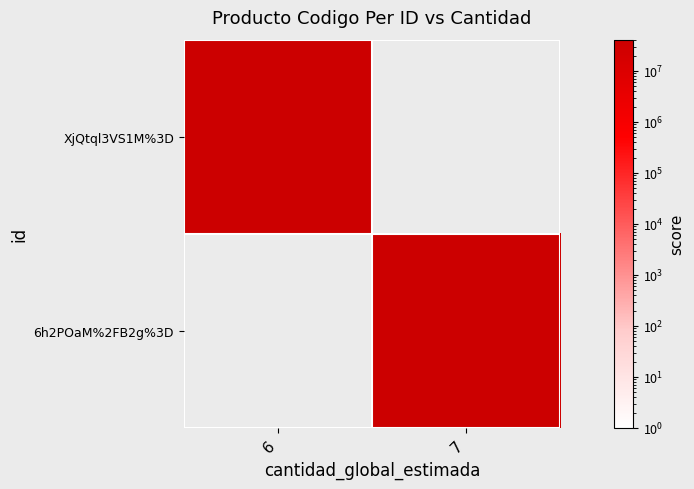

What is the difference between the highest and lowest values at 6?

41113716